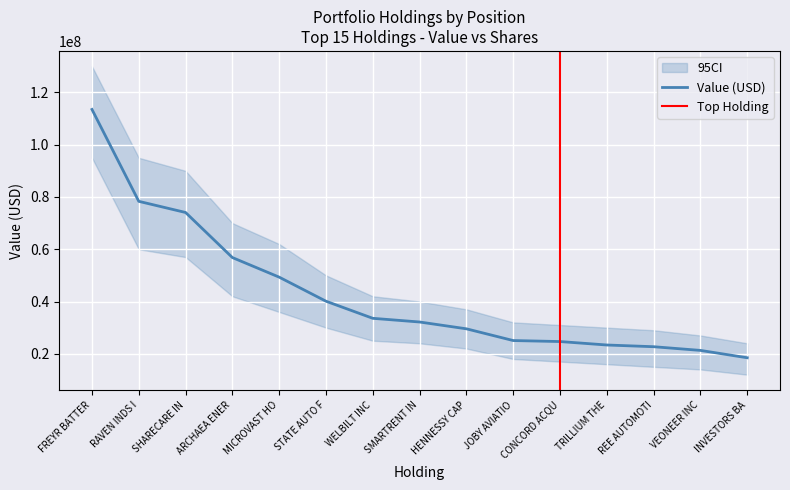

Is it true that Value (USD) equals 22700000 at REE AUTOMOTI?

True